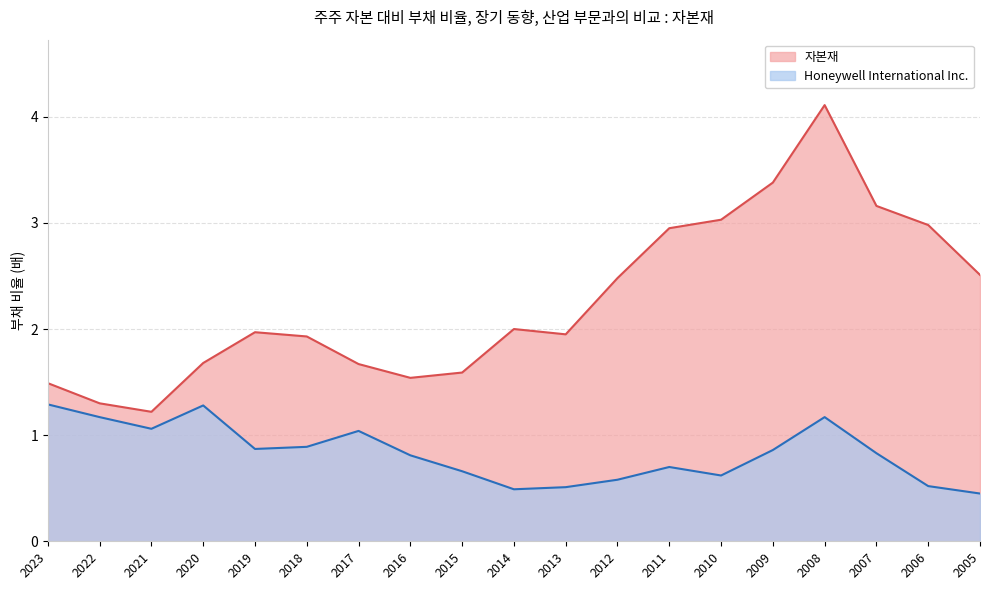

At which category is the sum across all series the highest?

2008